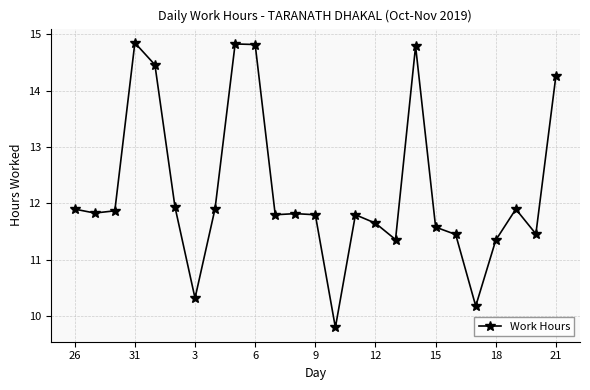

Is this an area chart (filled region under the line)?

No